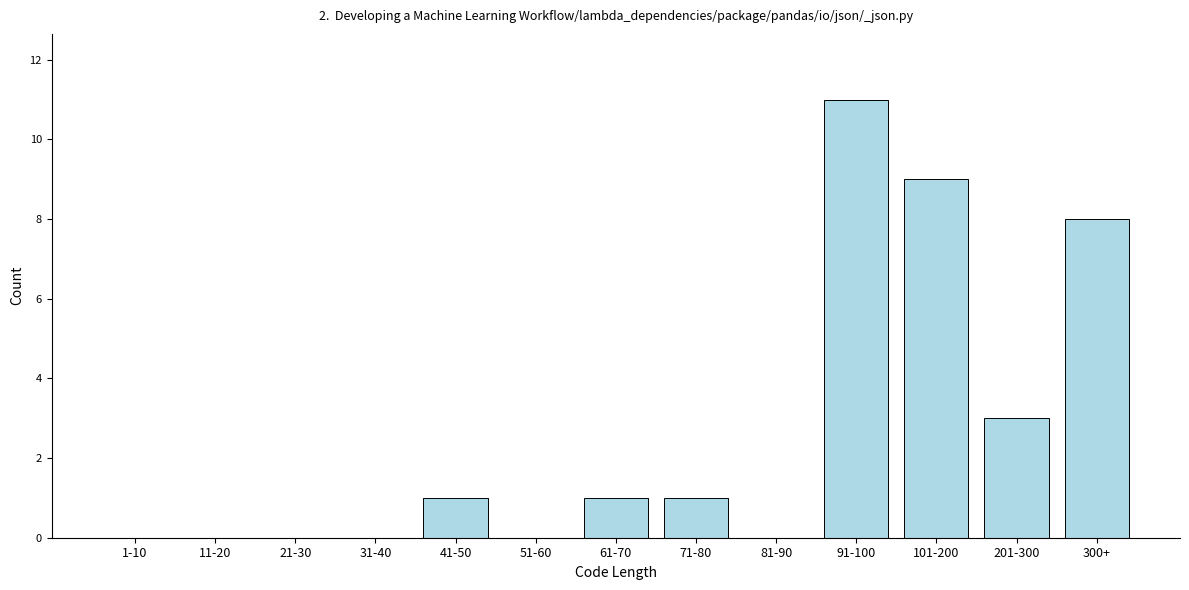

Reading left to right, what are all the values shown in this chart?

1-10=0	11-20=0	21-30=0	31-40=0	41-50=1	51-60=0	61-70=1	71-80=1	81-90=0	91-100=11	101-200=9	201-300=3	300+=8